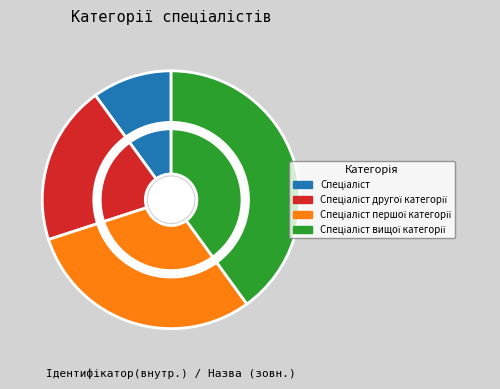

Which category has the biggest portion of the pie?

Спеціаліст вищої категорії